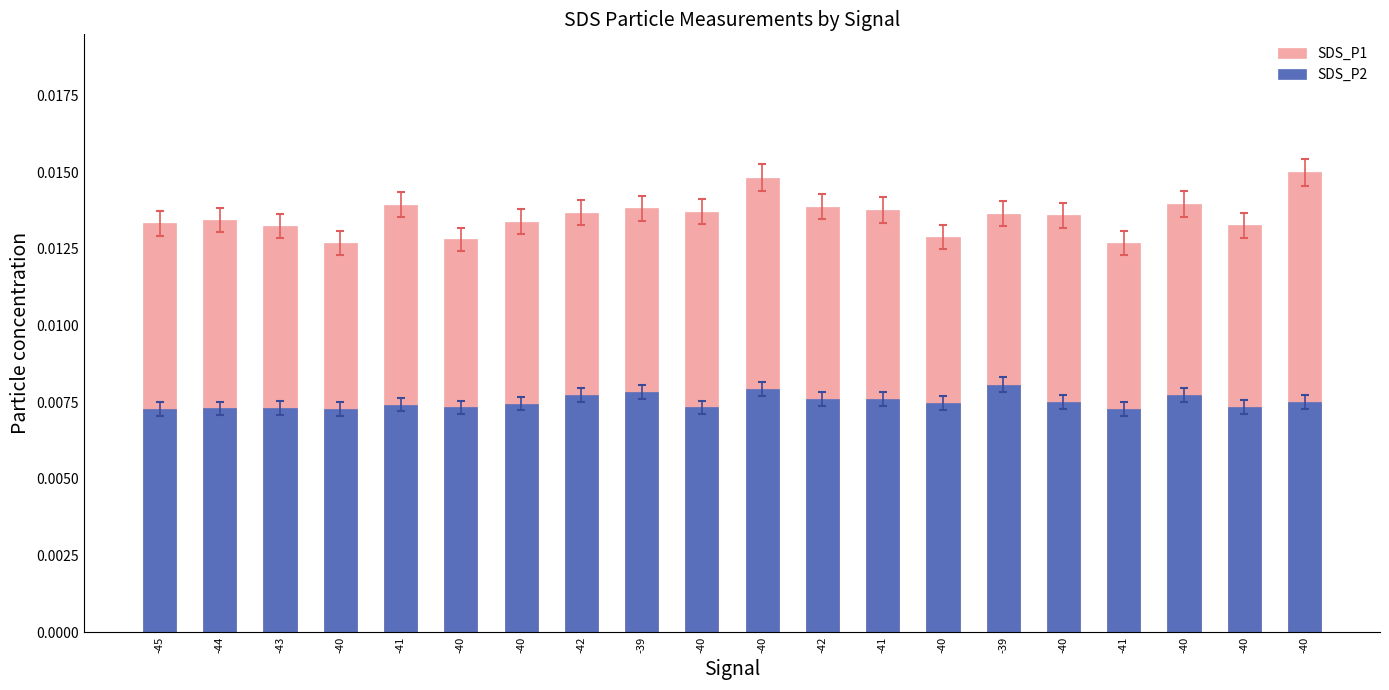

What is the label of the 8th bar from the left?

-42